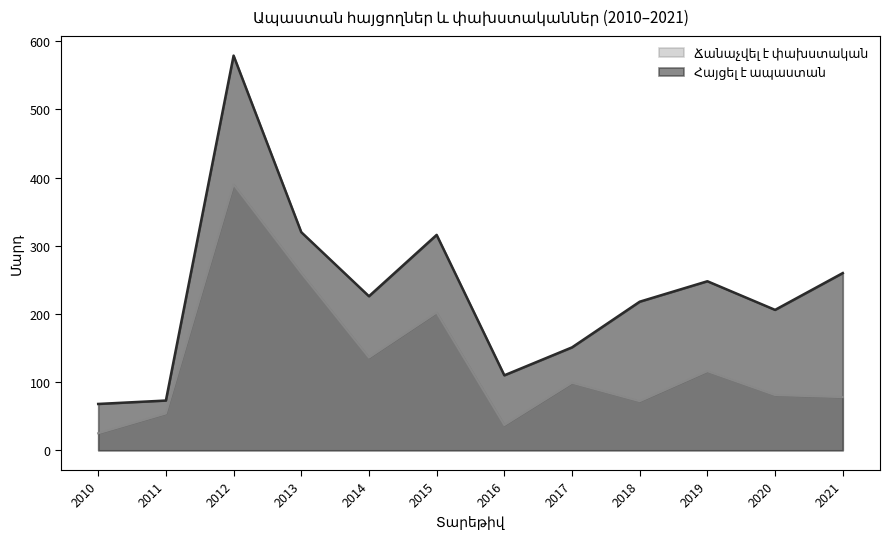

Read the Հայցել է ապաստան value at 2020.

206